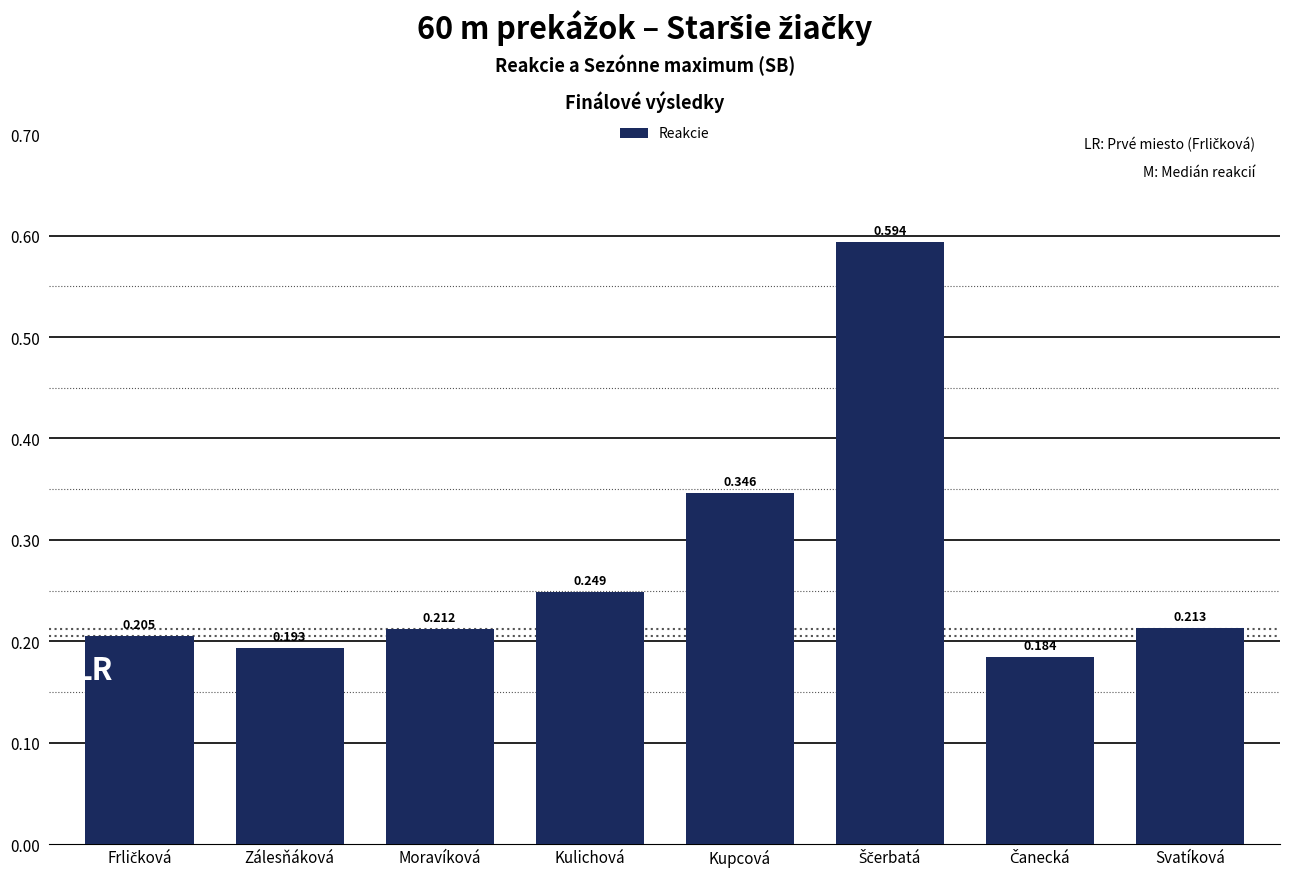

Between Zálesňáková and Moravíková, which is larger?

Moravíková